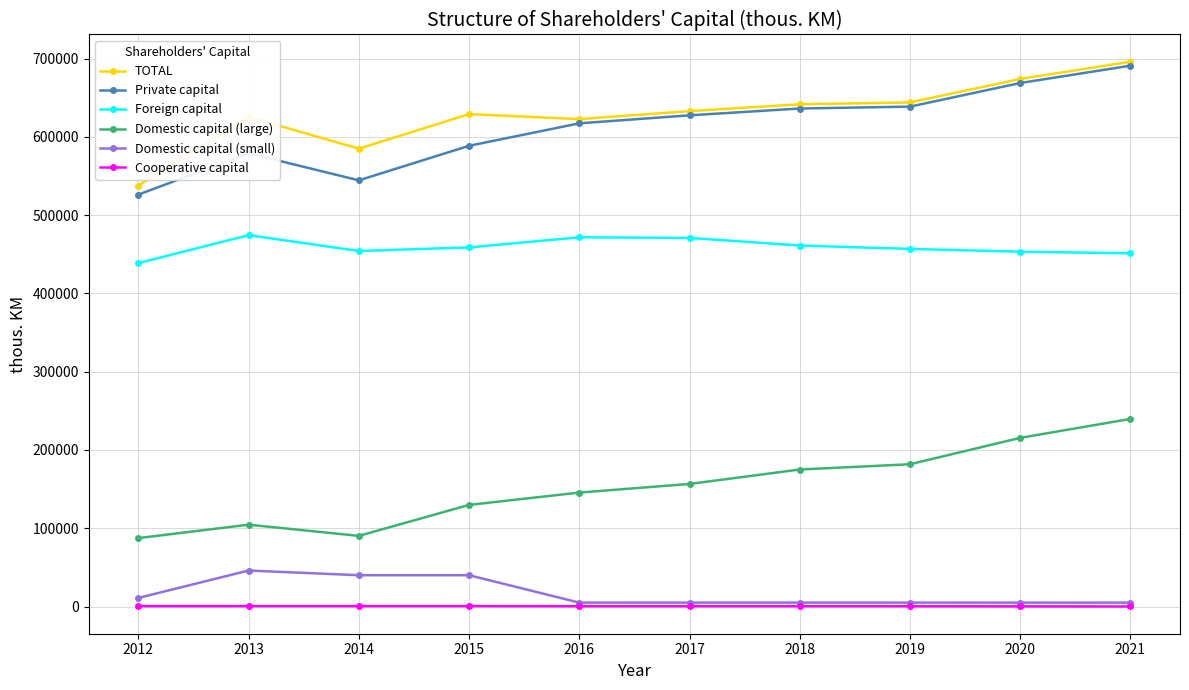

True or false: Foreign capital has a value of 454191 at 2014.

True